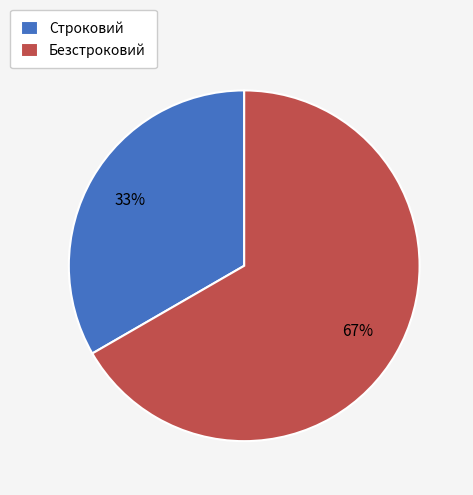

Is there any slice that represents more than half of the pie?

Yes